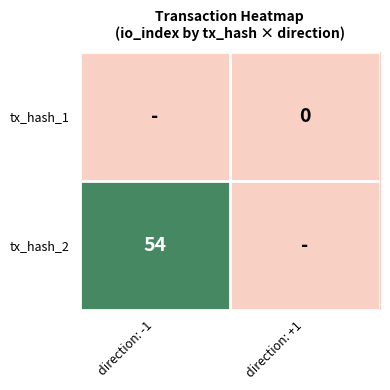

Count the number of categories in the chart.

2